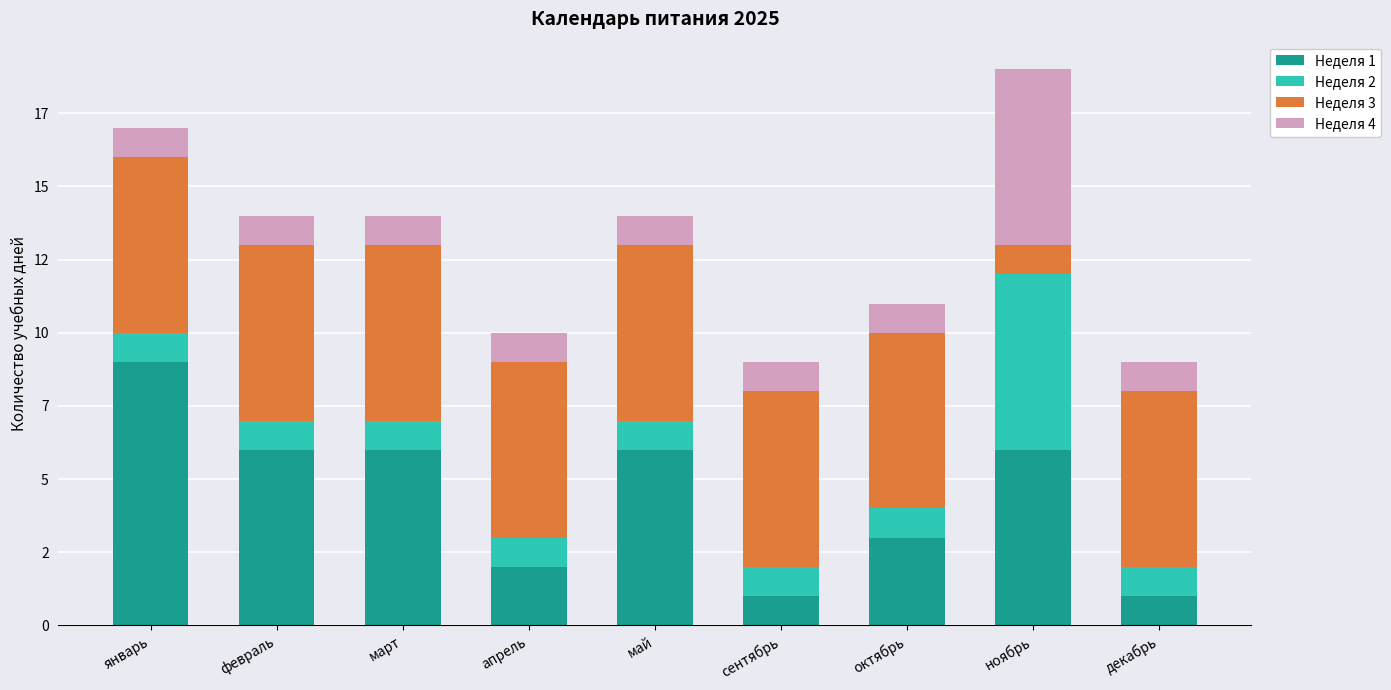

What is the label of the 6th bar from the right?

апрель